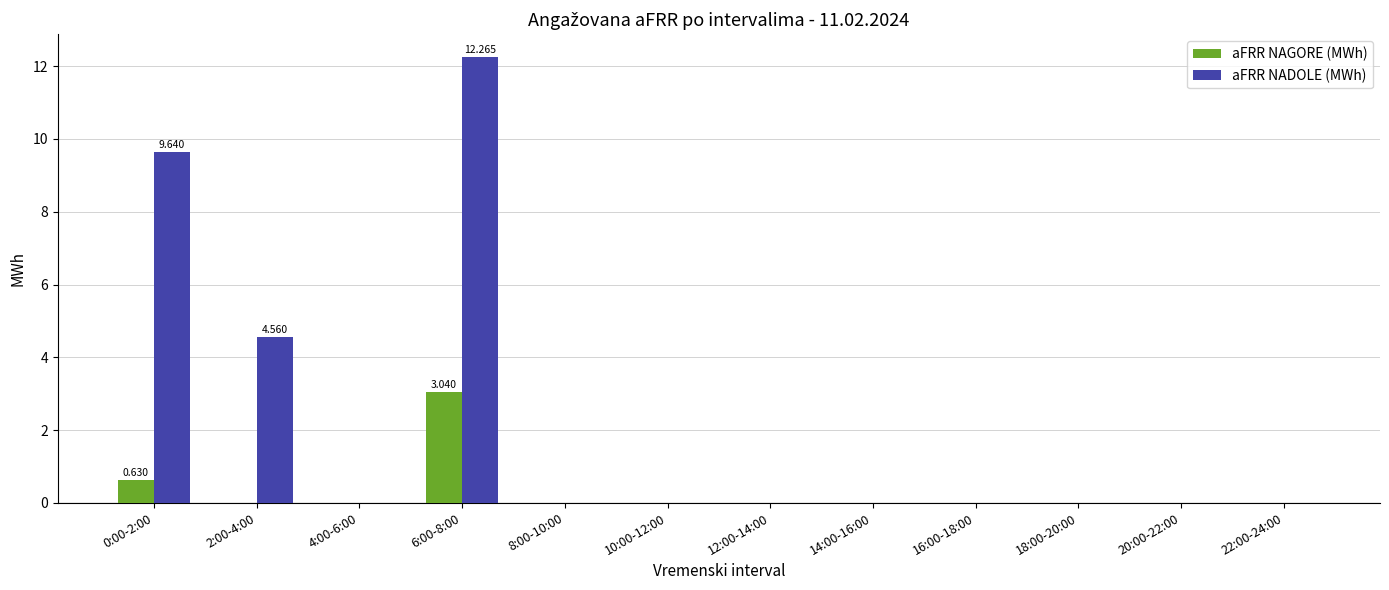

What are all the series names shown in the legend?

aFRR NAGORE (MWh), aFRR NADOLE (MWh)